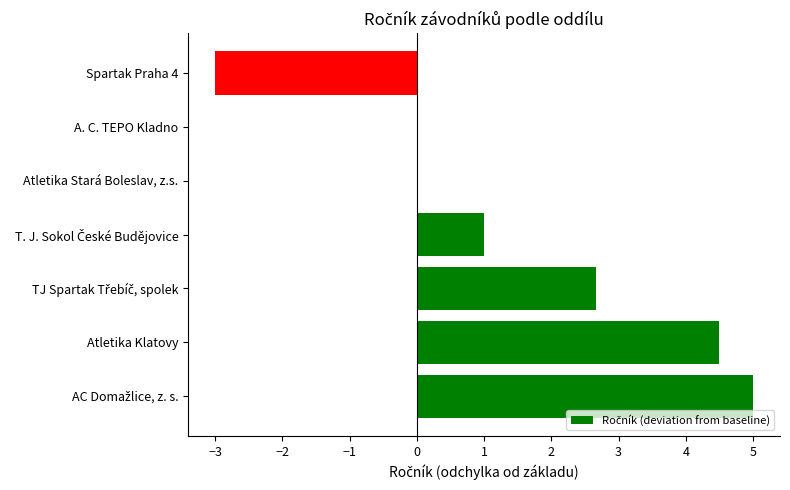

What is the sum of all values?

10.2